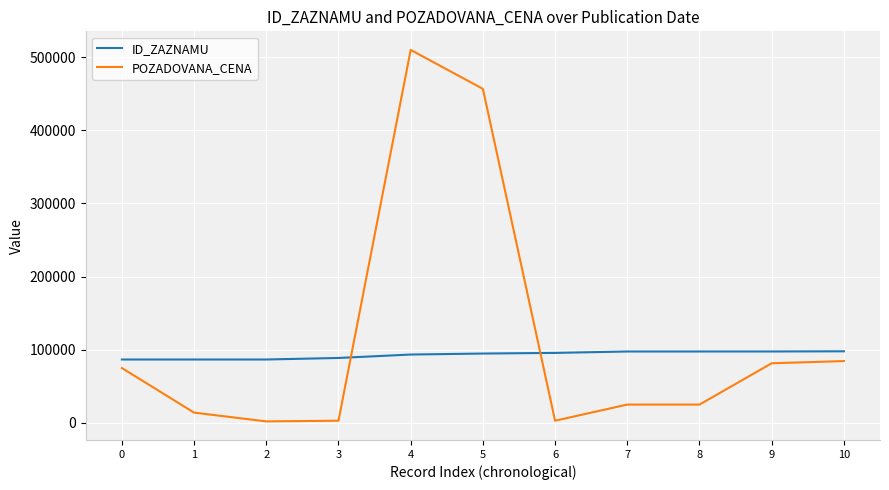

What is the lowest value of the POZADOVANA_CENA series?

2000